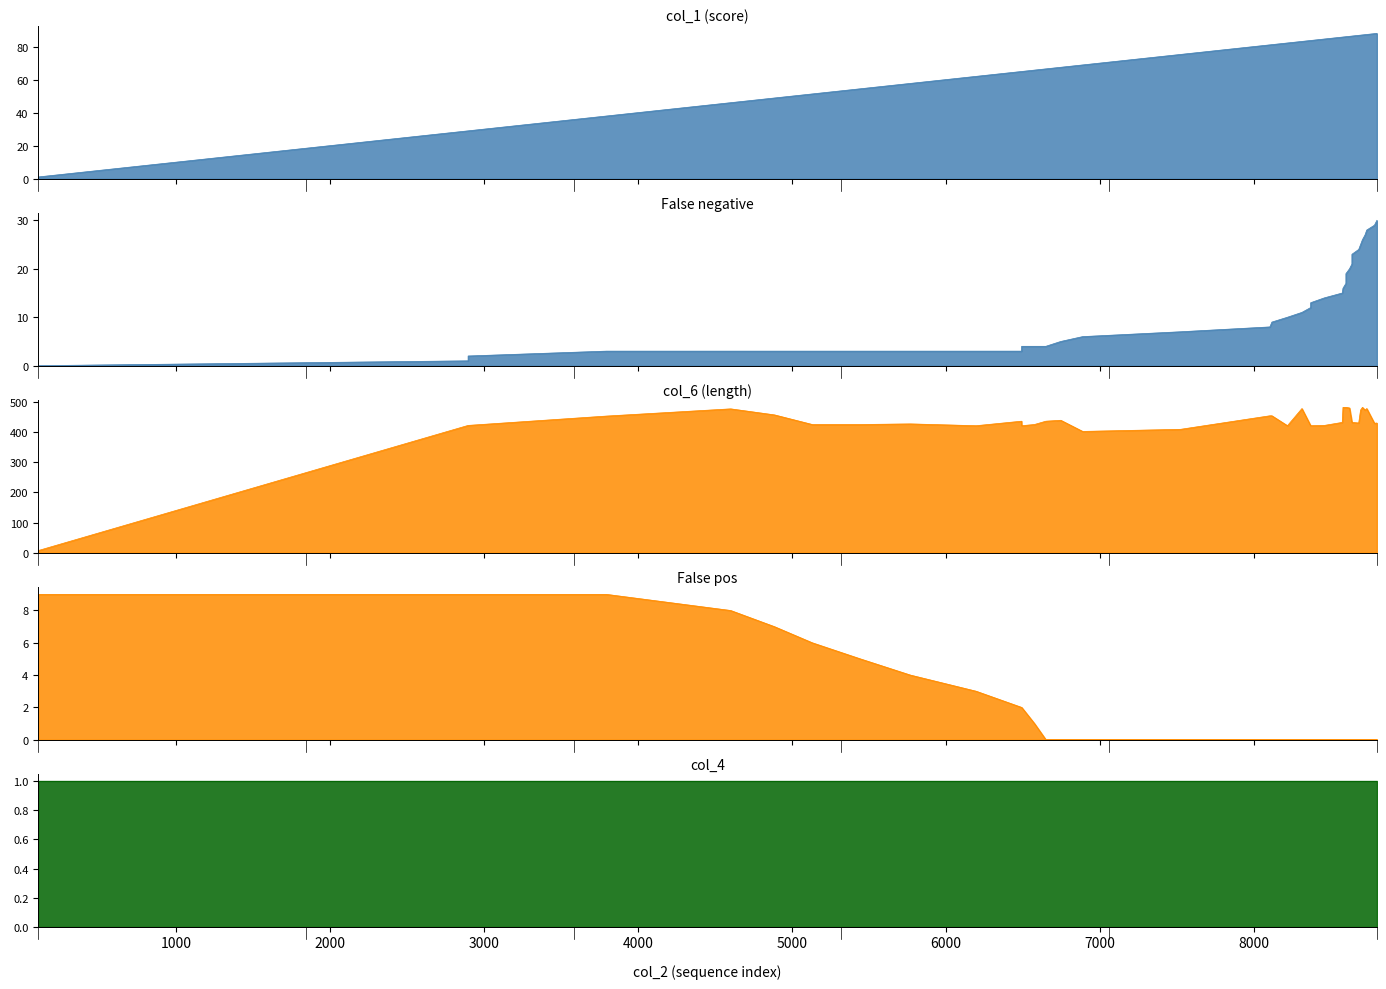

At which label does col_1 first exceed 83?

8312